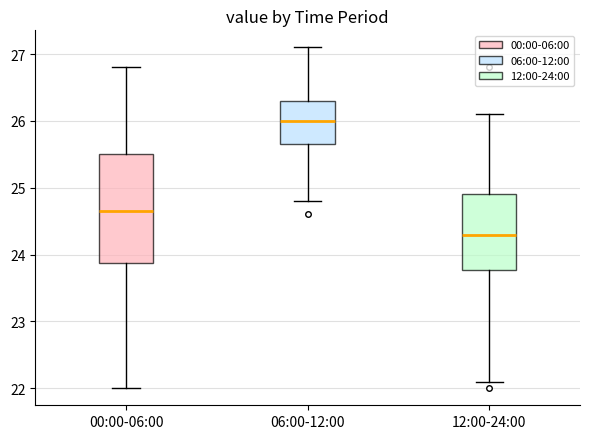

Reading left to right, read every box against the y-axis: the position of its median line, the range the box covers, and the ends of its whiskers. The values are not printed on the chart, so give them approximately, as read against the axis.

00:00-06:00: median 24.7, box 23.9 to 25.5, whiskers 22.0 to 26.8
06:00-12:00: median 26.0, box 25.7 to 26.3, whiskers 24.8 to 27.1
12:00-24:00: median 24.3, box 23.8 to 24.9, whiskers 22.1 to 26.1